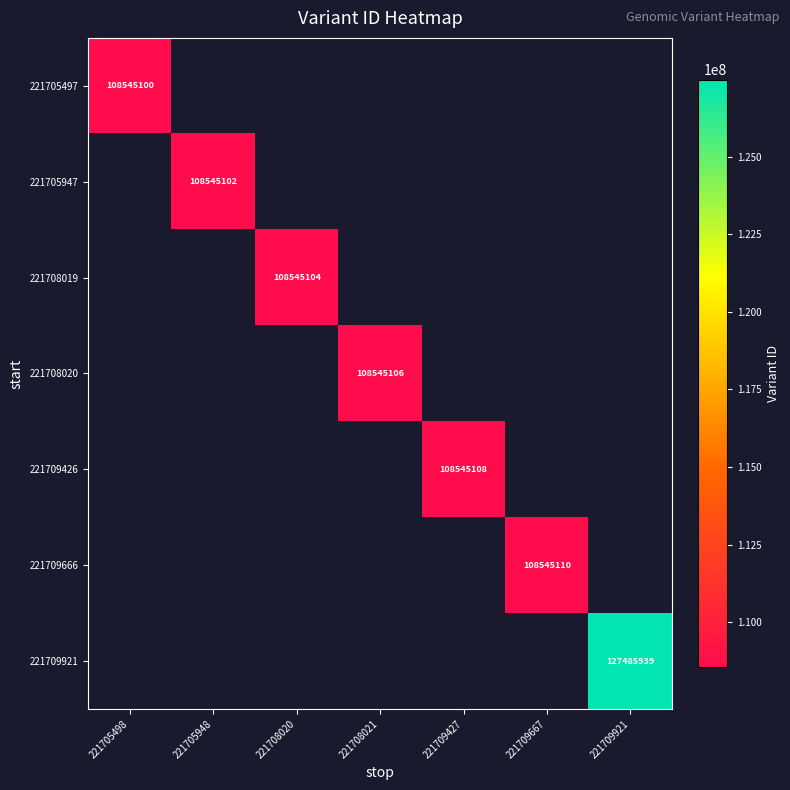

The 221705947 series shows 108545102 at 221705948. True or false?

True